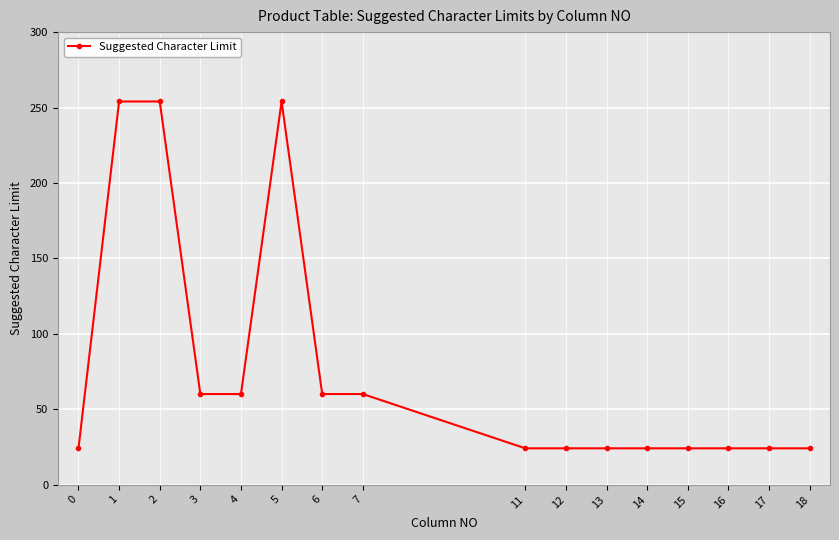

What is the value of the 1st point from the left?

24